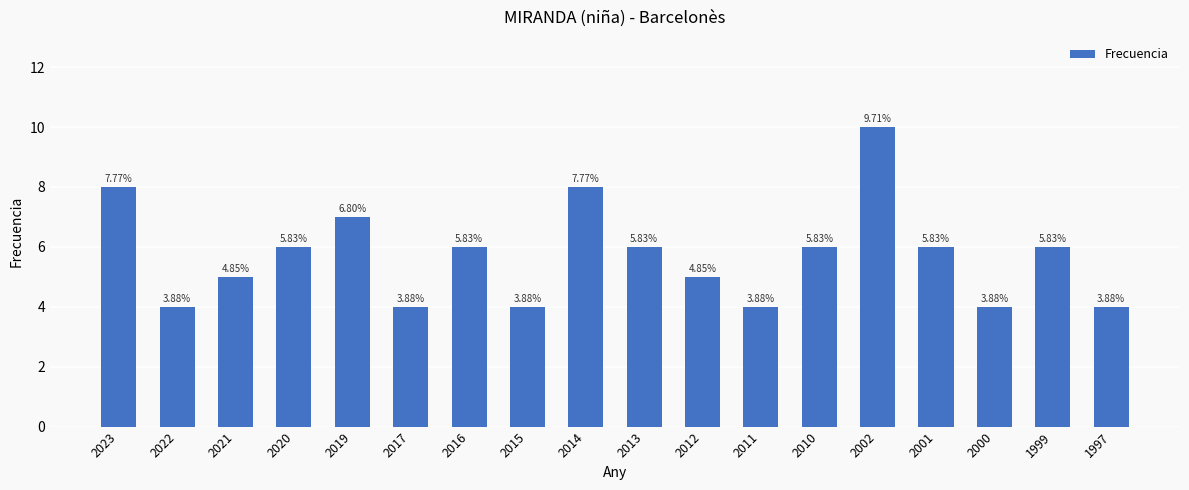

What is the difference between the second highest and minimum values?

4